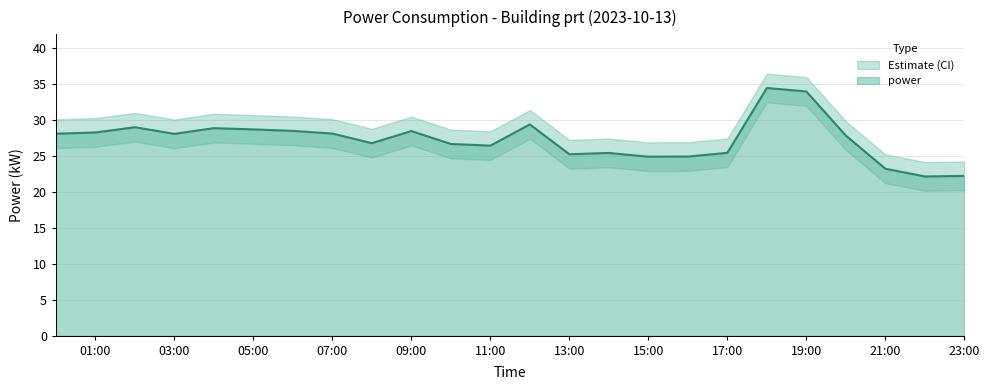

What position from the right is 14:00?

10